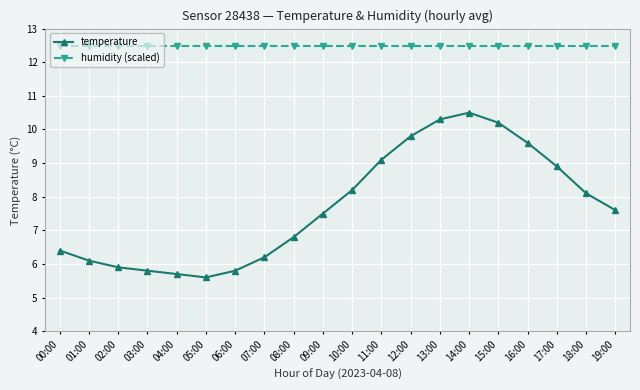

What value does the temperature series have at 04:00?

5.7